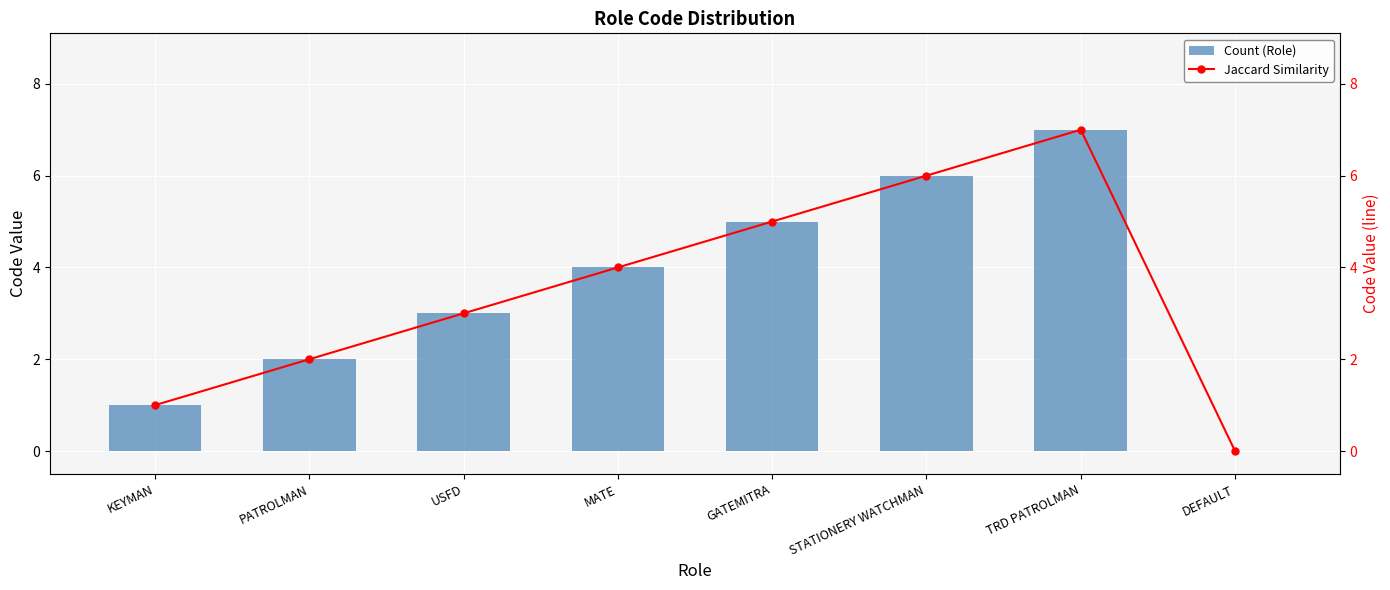

What are all the series names shown in the legend?

Count (Role), Jaccard Similarity